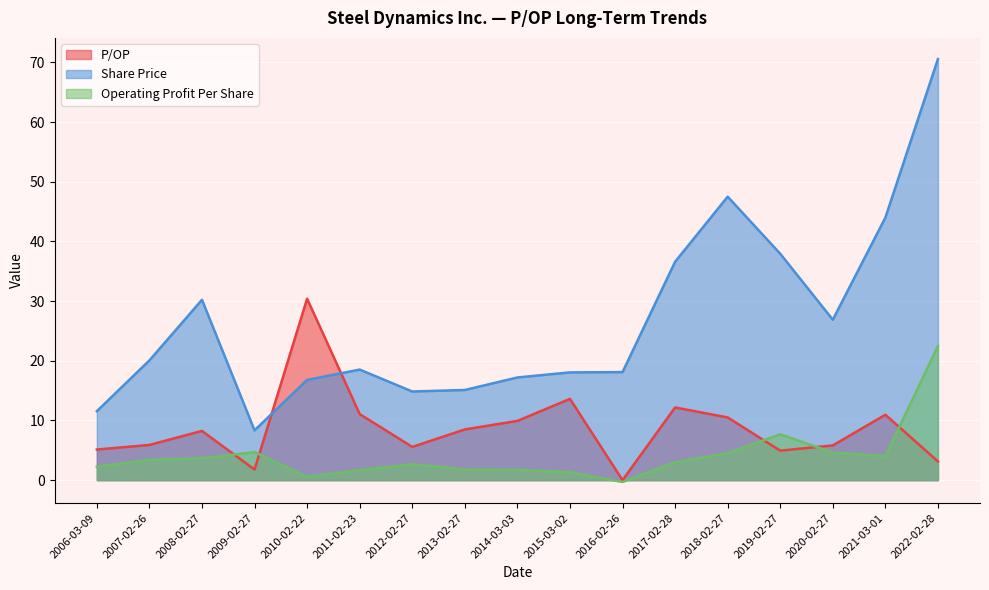

Between which two adjacent categories do Operating Profit Per Share and P/OP first intersect?

2008-02-27 and 2009-02-27